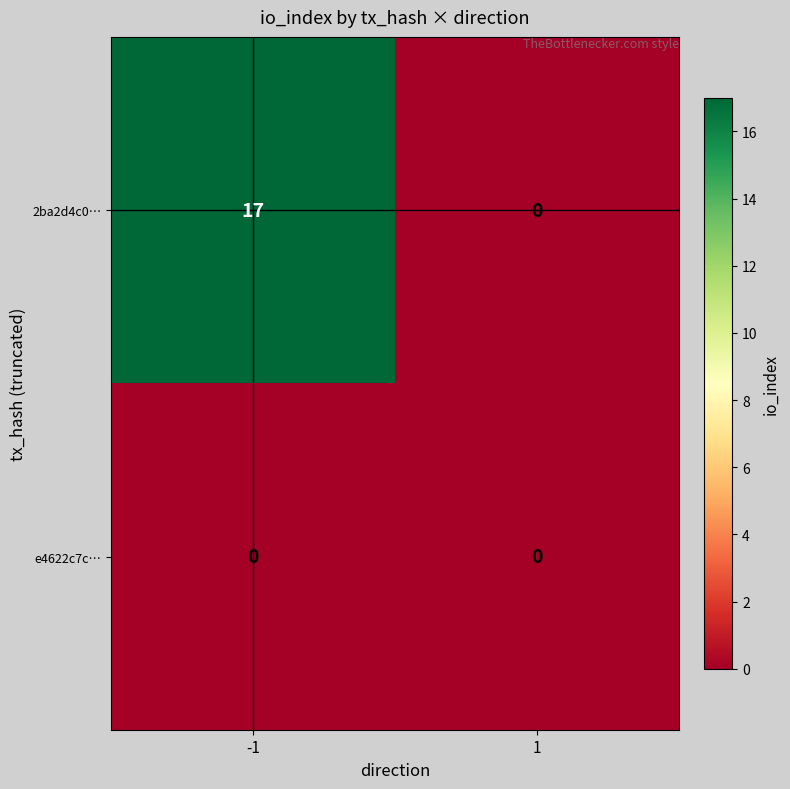

Which series changed the most between -1 and 1?

2ba2d4c0…